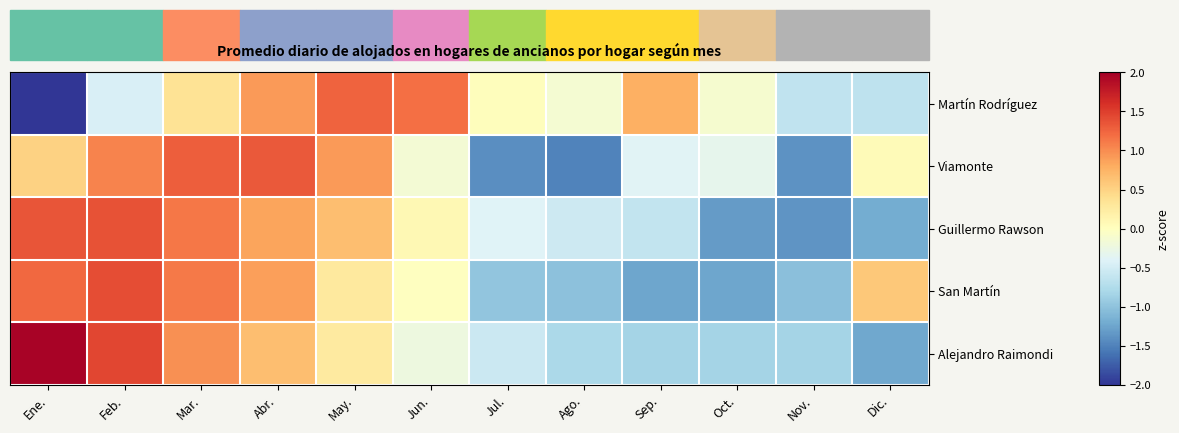

Reading left to right, what are all the values shown in this chart?

Martín Rodríguez: Ene.=-2.5	Feb.=-0.4	Mar.=0.3	Abr.=0.9	May.=1.3	Jun.=1.2	Jul.=0.0	Ago.=-0.1	Sep.=0.8	Oct.=-0.1	Nov.=-0.6	Dic.=-0.6
Viamonte: Ene.=0.5	Feb.=1.1	Mar.=1.3	Abr.=1.3	May.=0.9	Jun.=-0.1	Jul.=-1.4	Ago.=-1.5	Sep.=-0.4	Oct.=-0.3	Nov.=-1.4	Dic.=0.1
Guillermo Rawson: Ene.=1.3	Feb.=1.4	Mar.=1.1	Abr.=0.9	May.=0.7	Jun.=0.1	Jul.=-0.4	Ago.=-0.5	Sep.=-0.6	Oct.=-1.3	Nov.=-1.4	Dic.=-1.2
San Martín: Ene.=1.2	Feb.=1.4	Mar.=1.1	Abr.=0.9	May.=0.3	Jun.=-0.0	Jul.=-1.0	Ago.=-1.0	Sep.=-1.2	Oct.=-1.2	Nov.=-1.0	Dic.=0.6
Alejandro Raimondi: Ene.=2.0	Feb.=1.5	Mar.=1.0	Abr.=0.7	May.=0.3	Jun.=-0.2	Jul.=-0.6	Ago.=-0.8	Sep.=-0.8	Oct.=-0.8	Nov.=-0.8	Dic.=-1.2